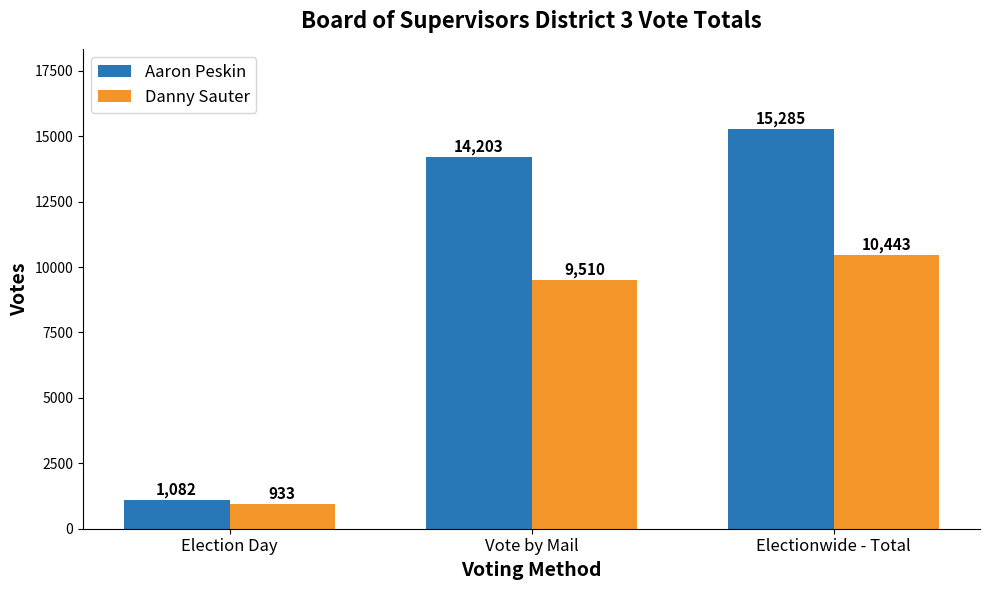

Is the value of Danny Sauter at Vote by Mail greater than the value of Aaron Peskin at Election Day?

Yes